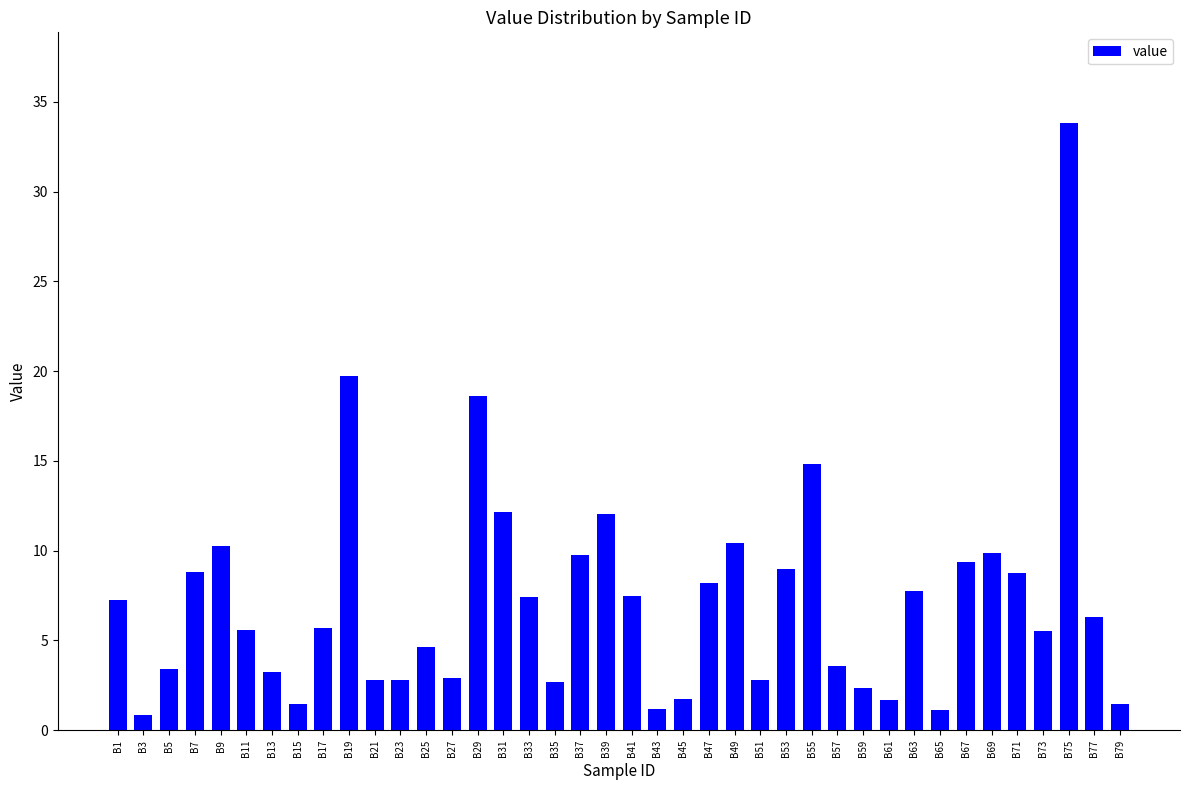

Are the bars grouped side by side (vs. stacked)?

No